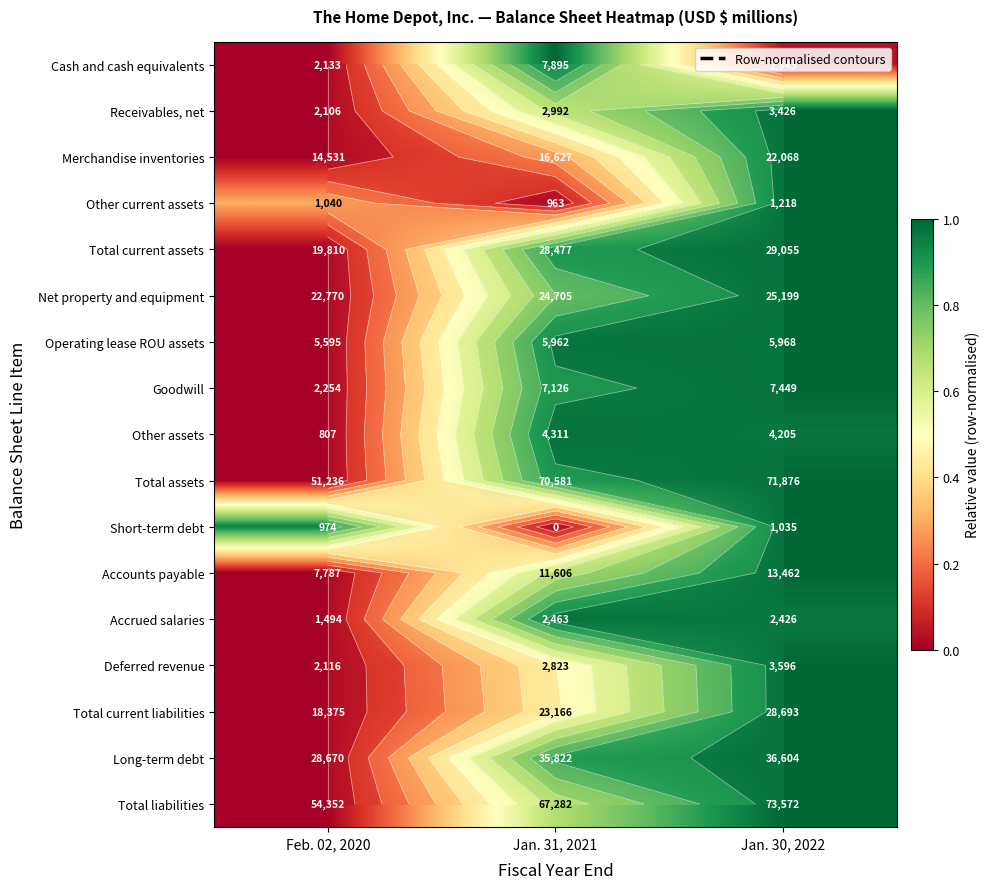

At how many categories does at least one series exceed 0?

3